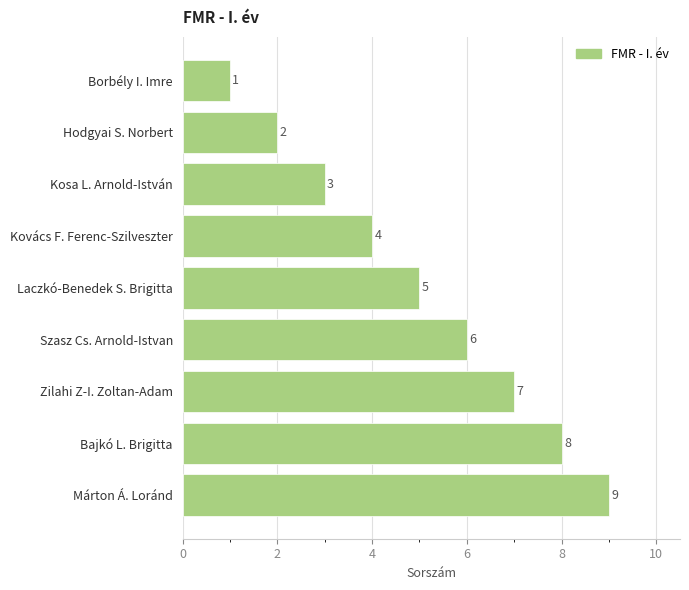

How many bars are there in total?

9